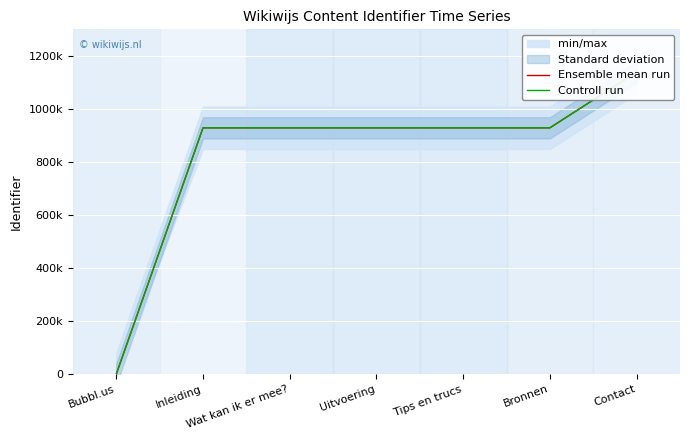

The Ensemble mean run series shows 928714.0 at Inleiding. True or false?

True